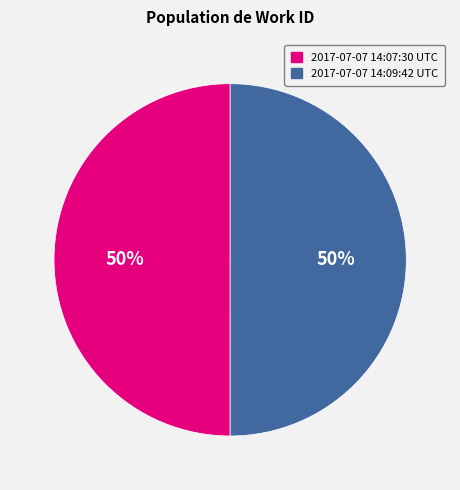

True or false: 2017-07-07 14:09:42 UTC accounts for 50% of the total.

True